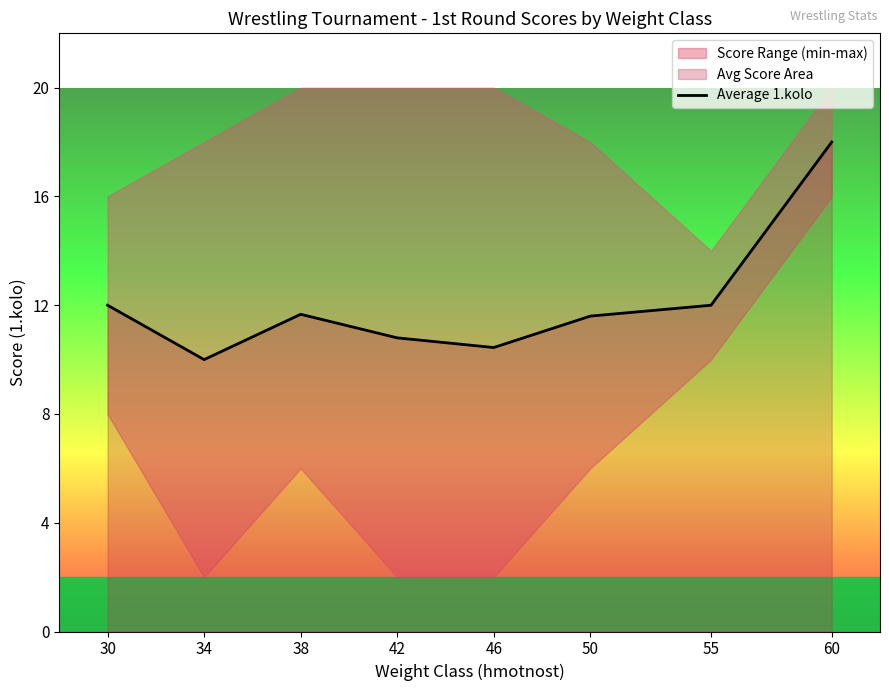

How many interior local valleys (lower than both neighbors) does the data have?

2